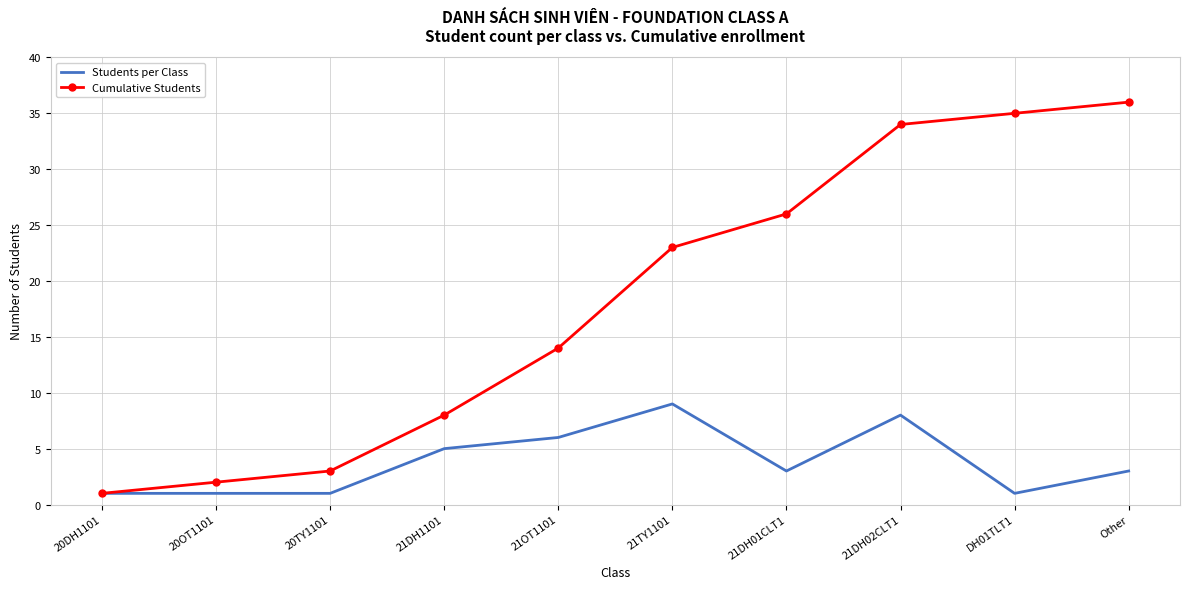

In Students per Class, how many points are higher than both neighbors (excluding endpoints)?

2